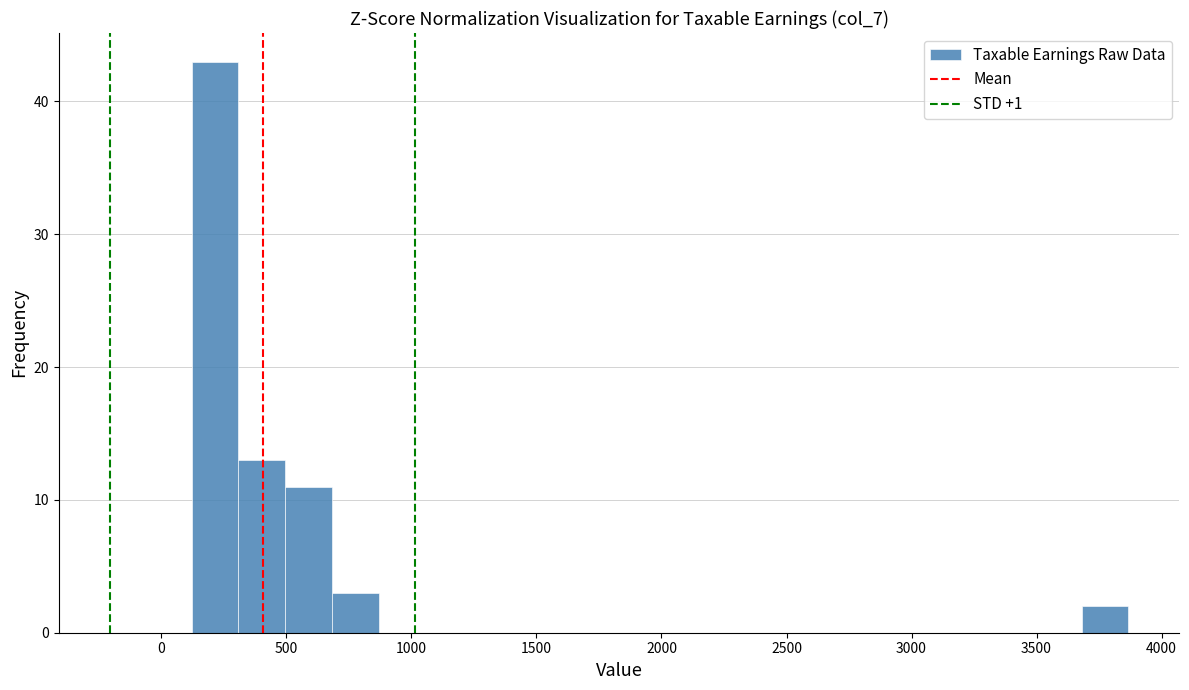

Around what value on the x-axis is the tallest bar? Give the approximate position of its centre, as read against the axis.

200